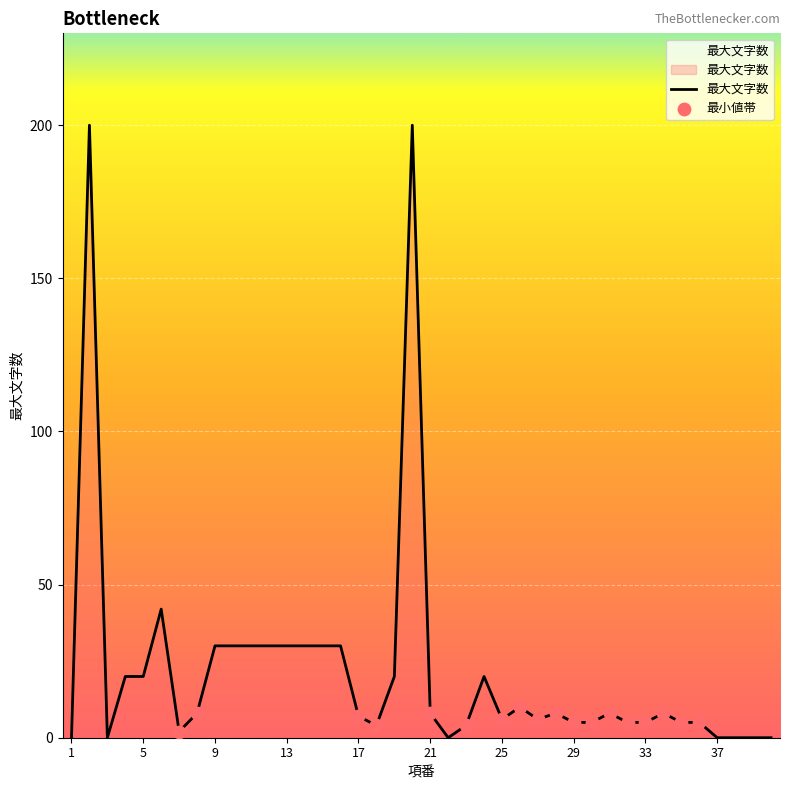

What is the difference between the maximum and minimum values?

200